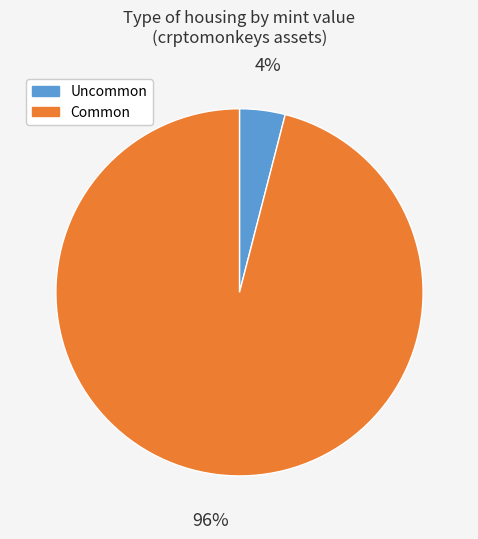

Count the number of slices in the pie.

2